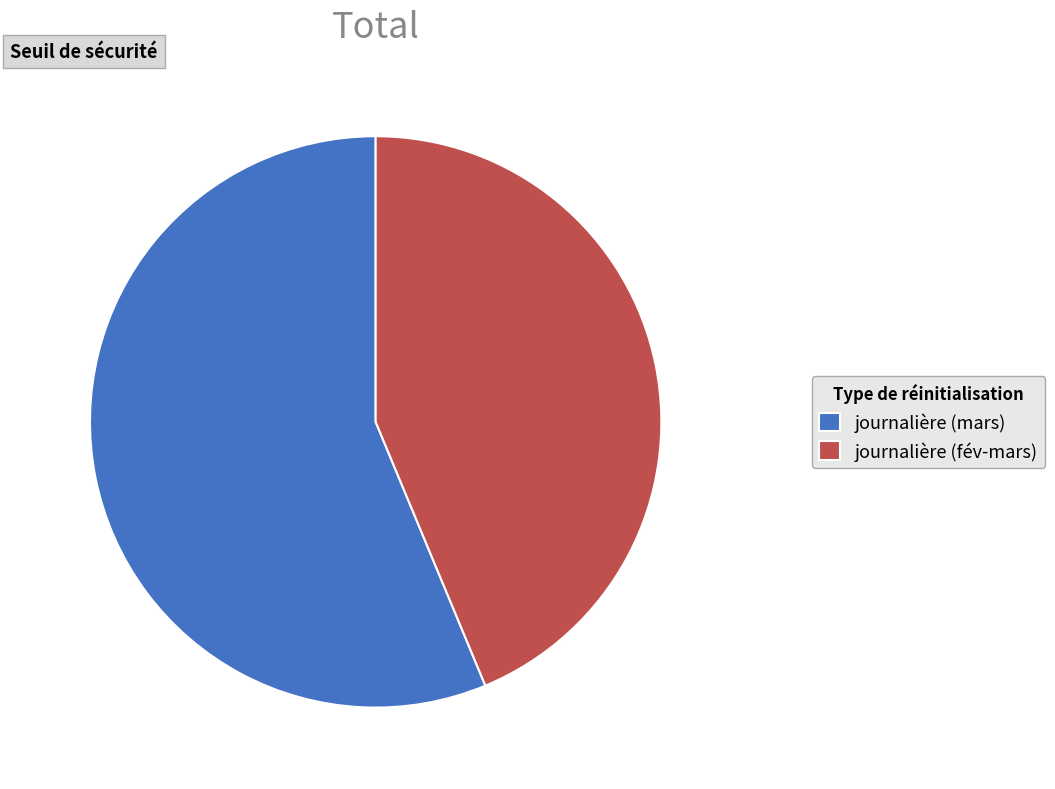

Is there a majority slice in this chart?

Yes